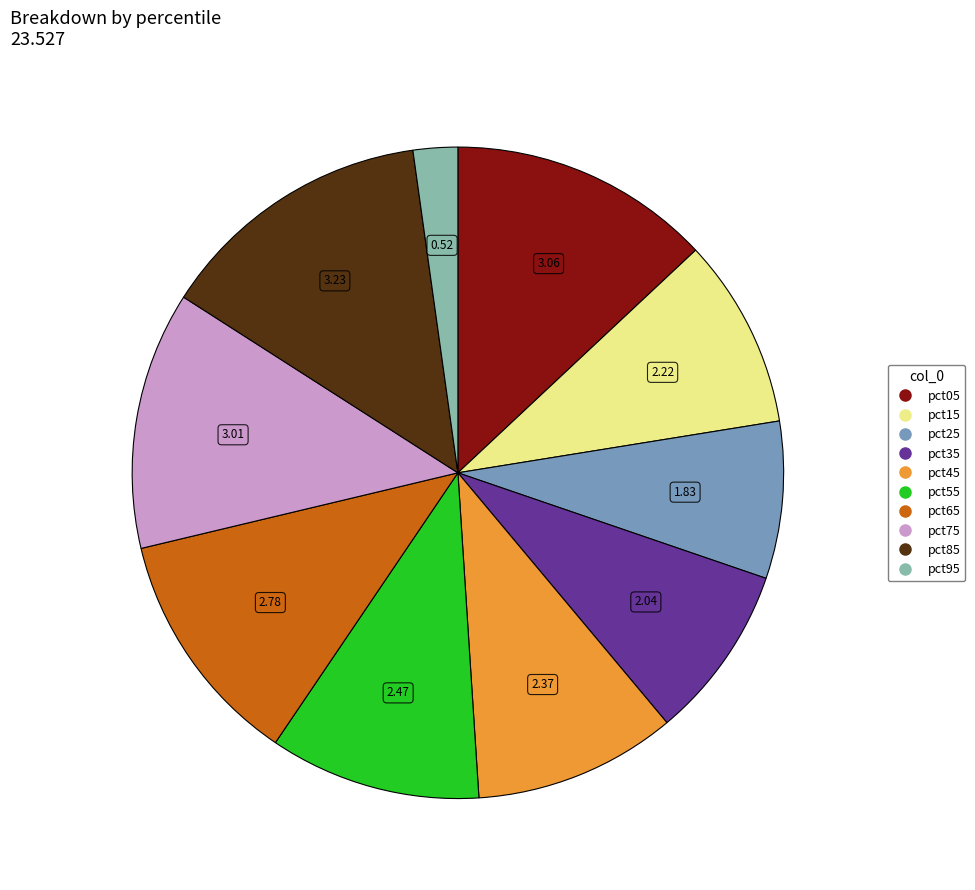

Approximately how many times larger is the value at pct65 compared to pct25?

1.5